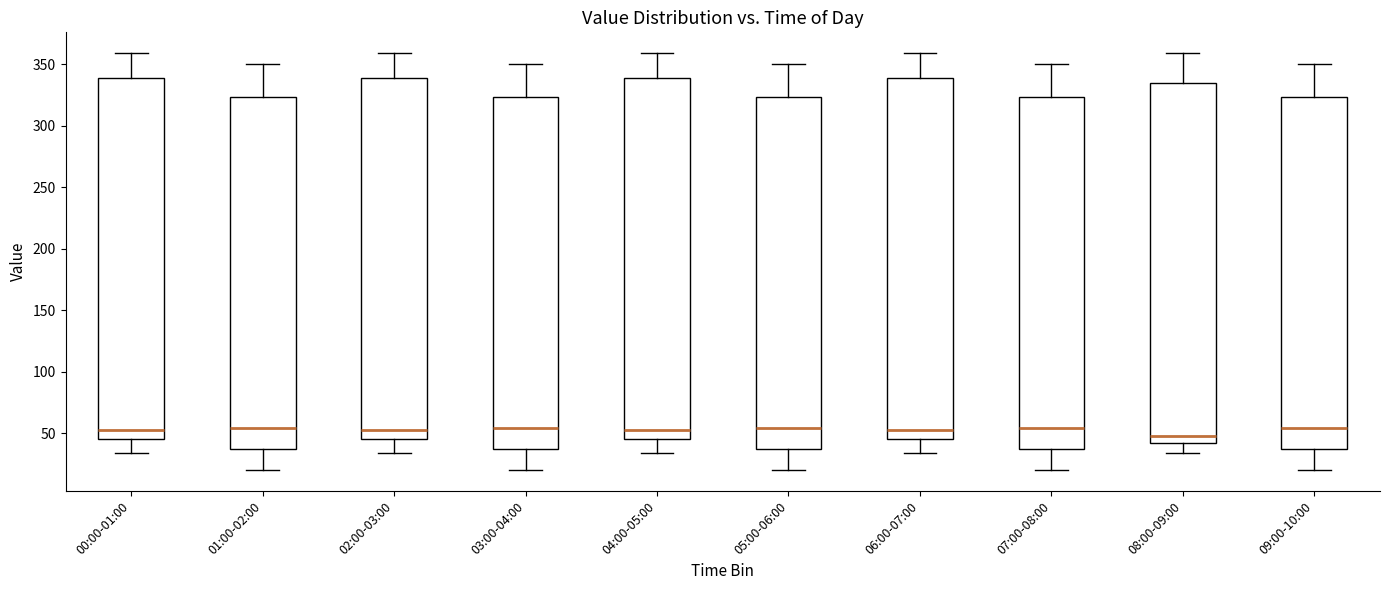

Reading left to right, read every box against the y-axis: the position of its median line, the range the box covers, and the ends of its whiskers. The values are not printed on the chart, so give them approximately, as read against the axis.

00:00-01:00: median 55, box 45 to 340, whiskers 35 to 360
01:00-02:00: median 55, box 35 to 325, whiskers 20 to 350
02:00-03:00: median 55, box 45 to 340, whiskers 35 to 360
03:00-04:00: median 55, box 35 to 325, whiskers 20 to 350
04:00-05:00: median 55, box 45 to 340, whiskers 35 to 360
05:00-06:00: median 55, box 35 to 325, whiskers 20 to 350
06:00-07:00: median 55, box 45 to 340, whiskers 35 to 360
07:00-08:00: median 55, box 35 to 325, whiskers 20 to 350
08:00-09:00: median 50, box 40 to 335, whiskers 35 to 360
09:00-10:00: median 55, box 35 to 325, whiskers 20 to 350